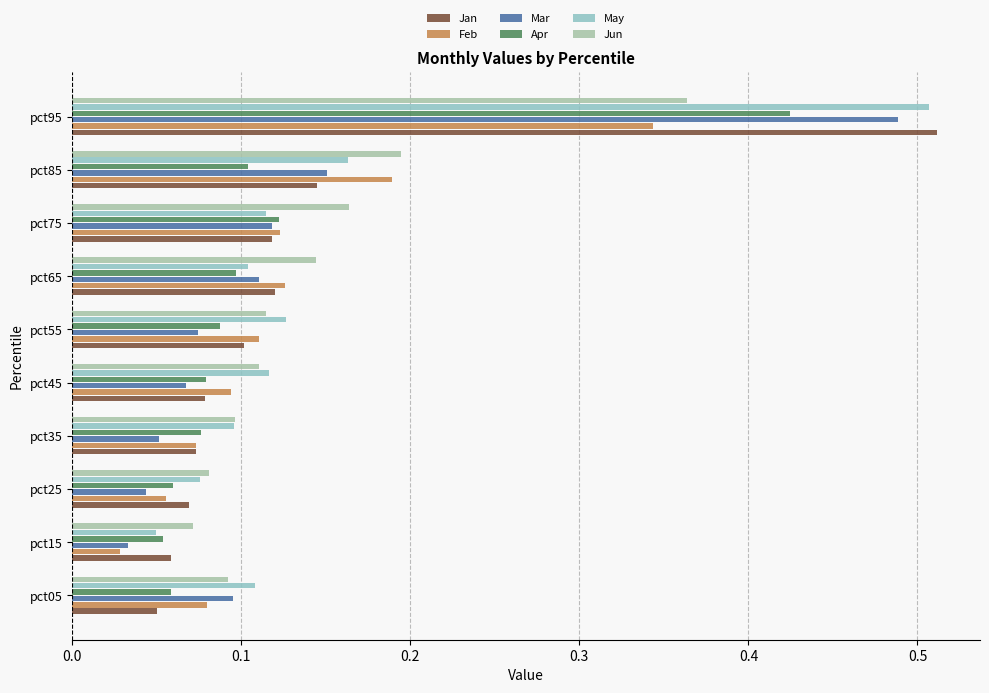

Which series has the largest range (max minus min)?

Jan